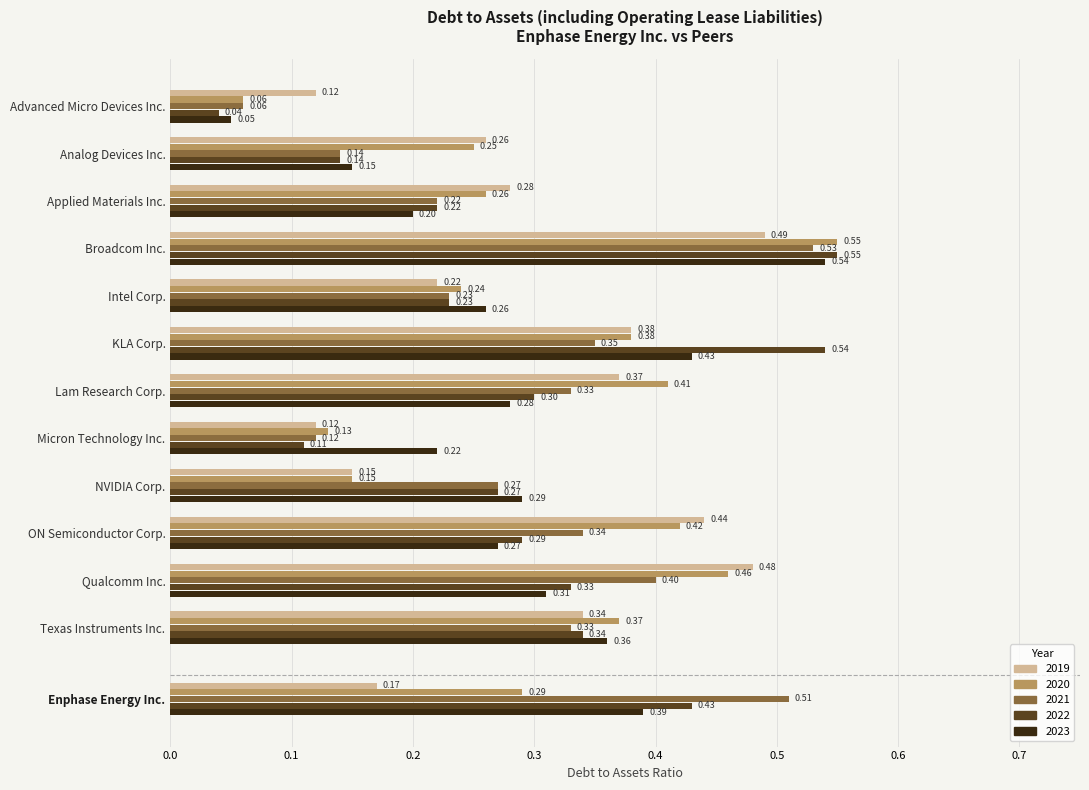

List the series in order of their peak value, highest first.

2020, 2022, 2023, 2021, 2019